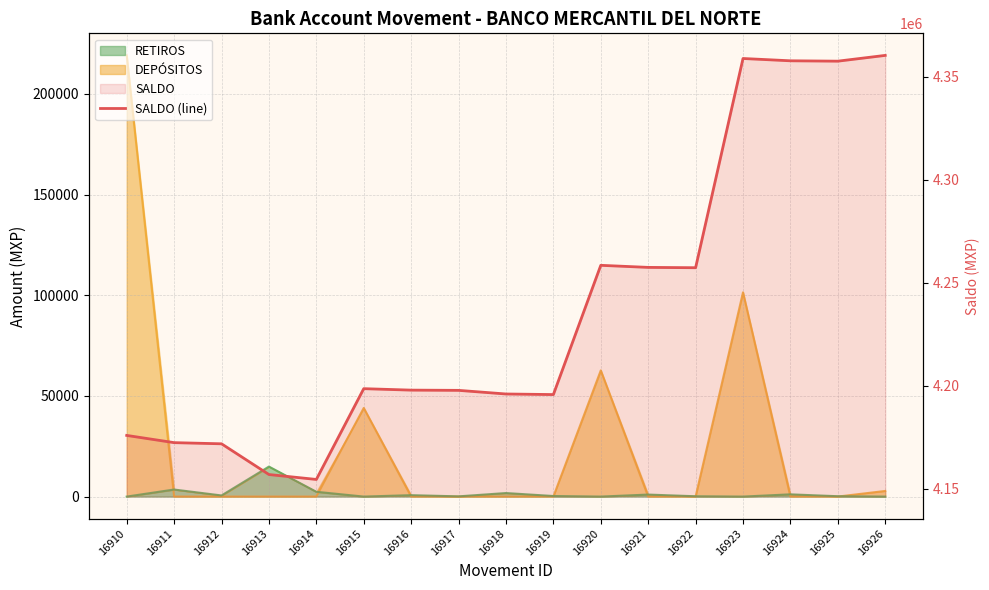

What is the value of the 14th point from the left?

4358750.8